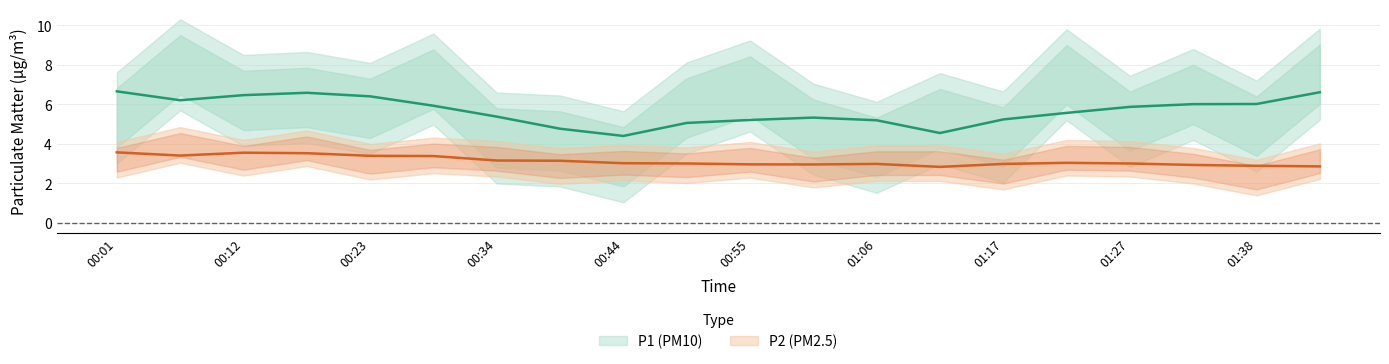

How many lines are shown in the chart?

2